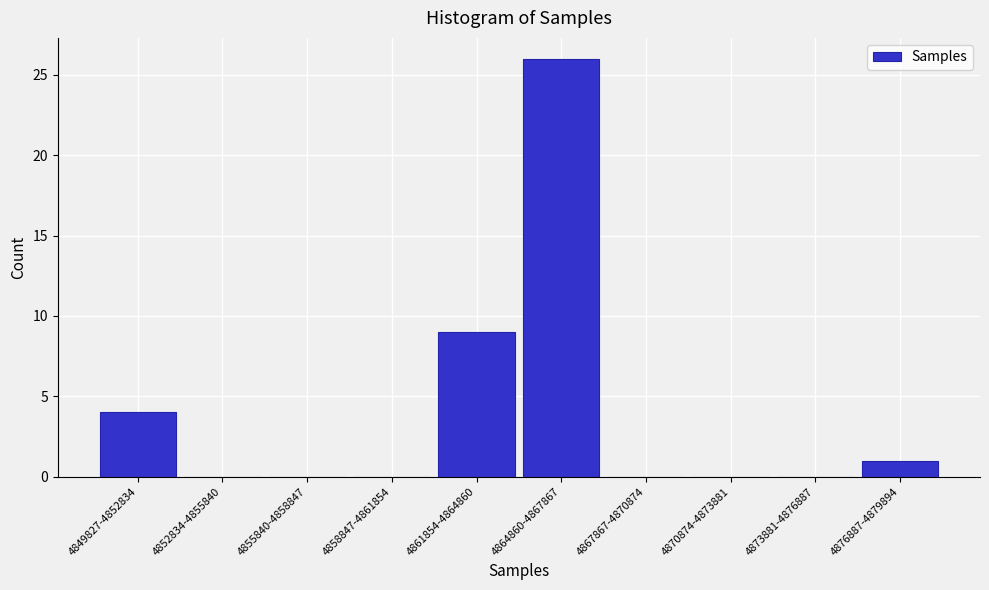

Reading left to right, transcribe all the data shown in this chart.

4849827-4852834=4	4852834-4855840=0	4855840-4858847=0	4858847-4861854=0	4861854-4864860=9	4864860-4867867=26	4867867-4870874=0	4870874-4873881=0	4873881-4876887=0	4876887-4879894=1